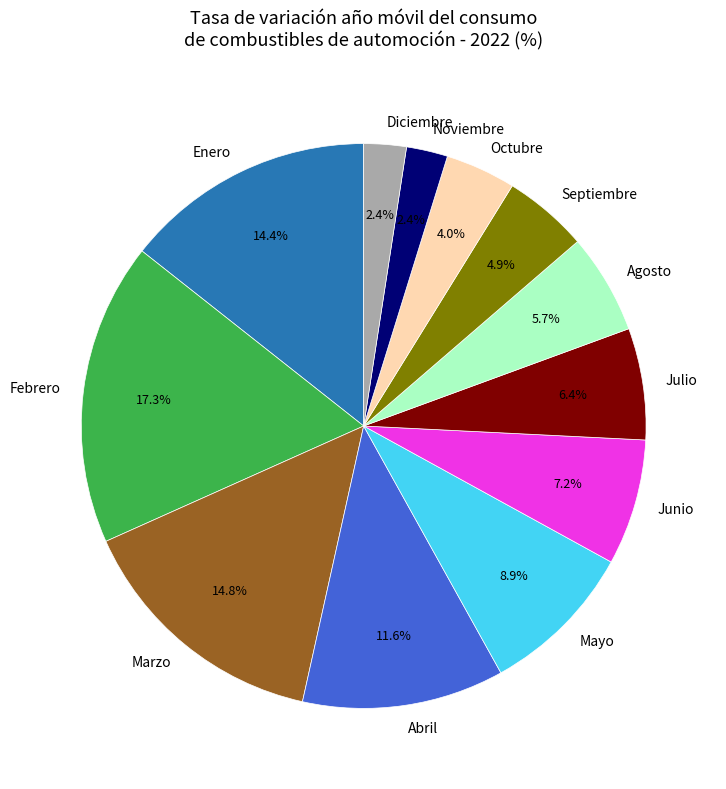

To the nearest percent, what is the difference between the largest and smallest slice percentages?

15%